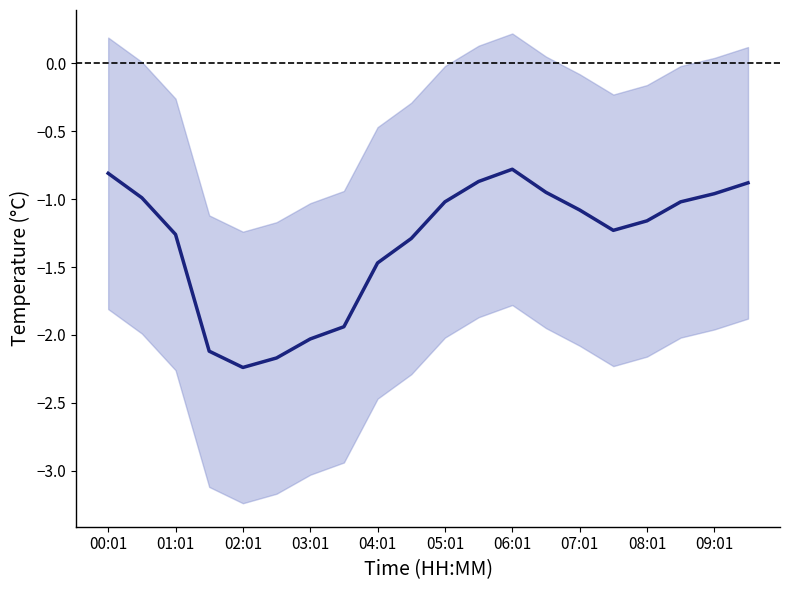

What position from the left is 15?

16